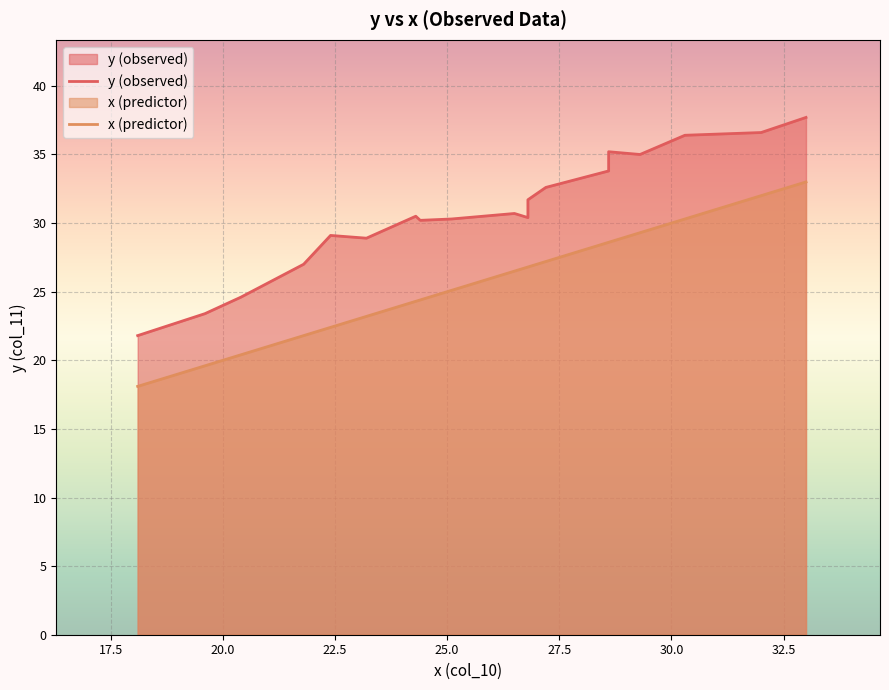

The x (predictor) series shows 48.3 at 17. True or false?

False